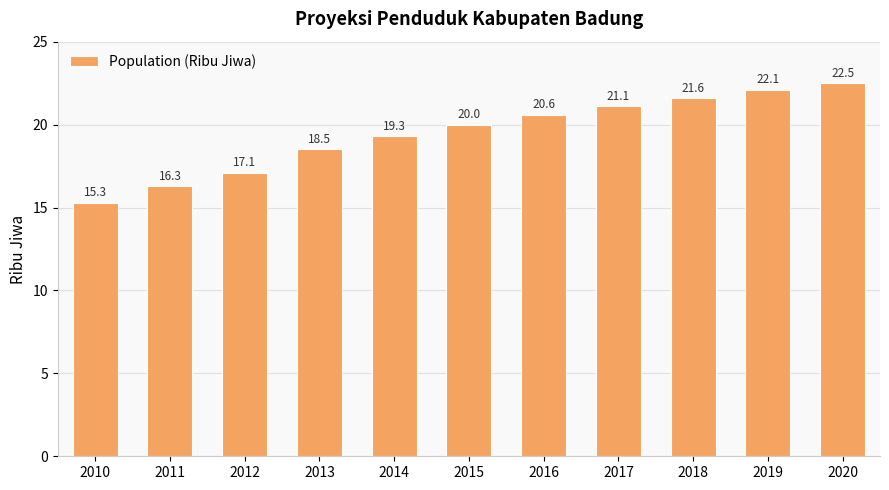

What is the value of the 8th bar from the left?

21.1